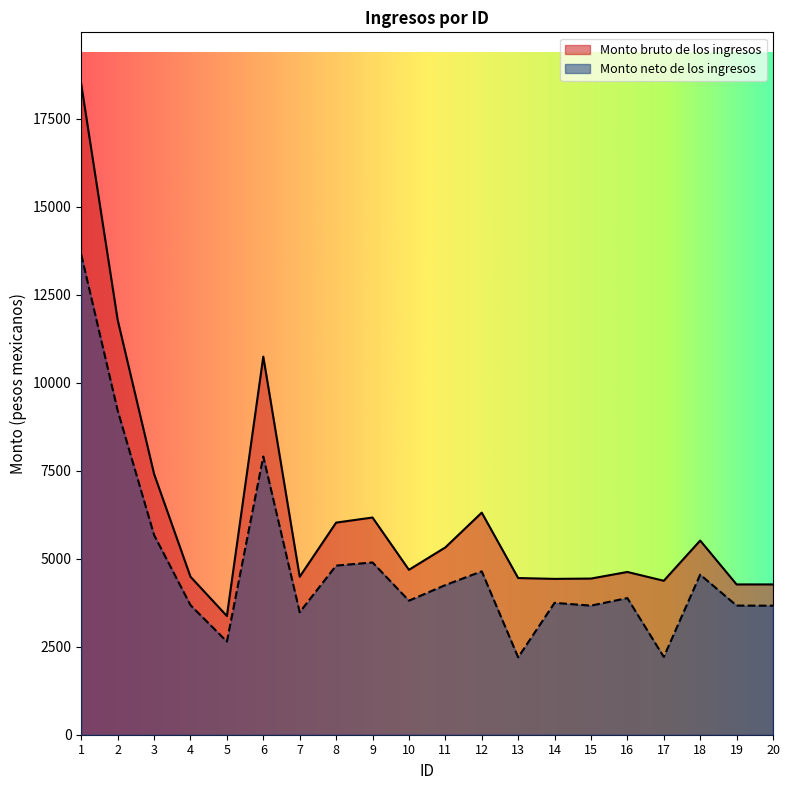

What is the lowest value of the Monto neto de los ingresos series?

2198.6